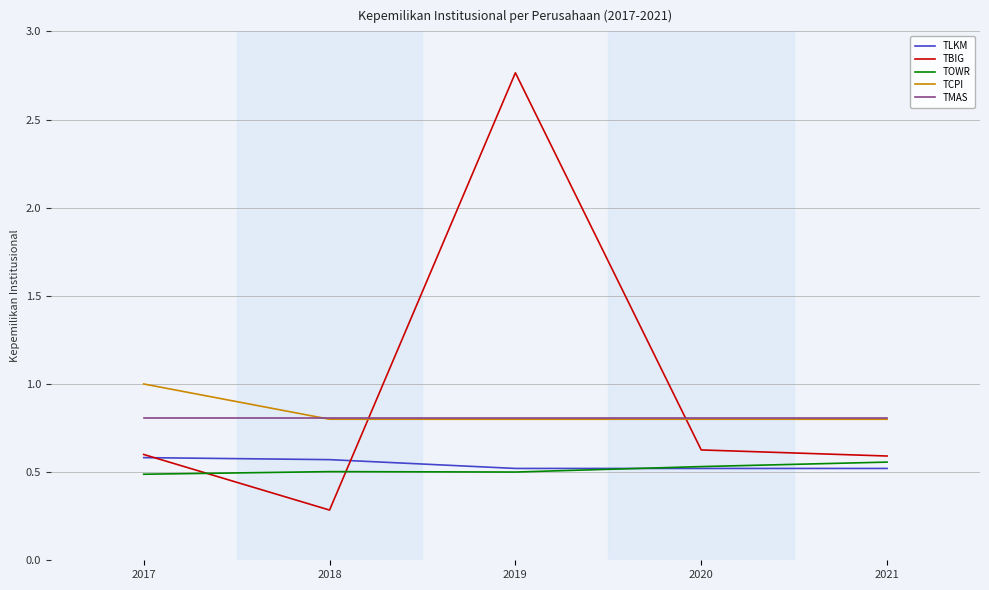

What is the difference between the highest and lowest values at 2019?

2.3